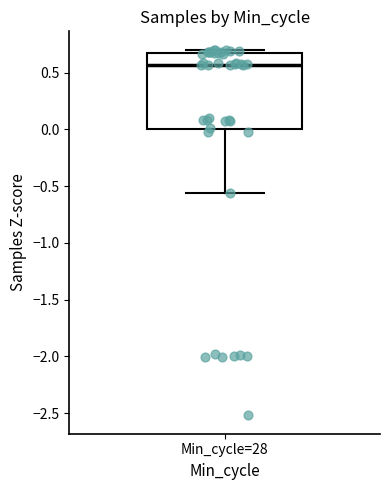

Where is the upper edge of the box for Min_cycle=28 on the y-axis? The values are not printed on the chart, so give them approximately, as read against the axis.

0.65